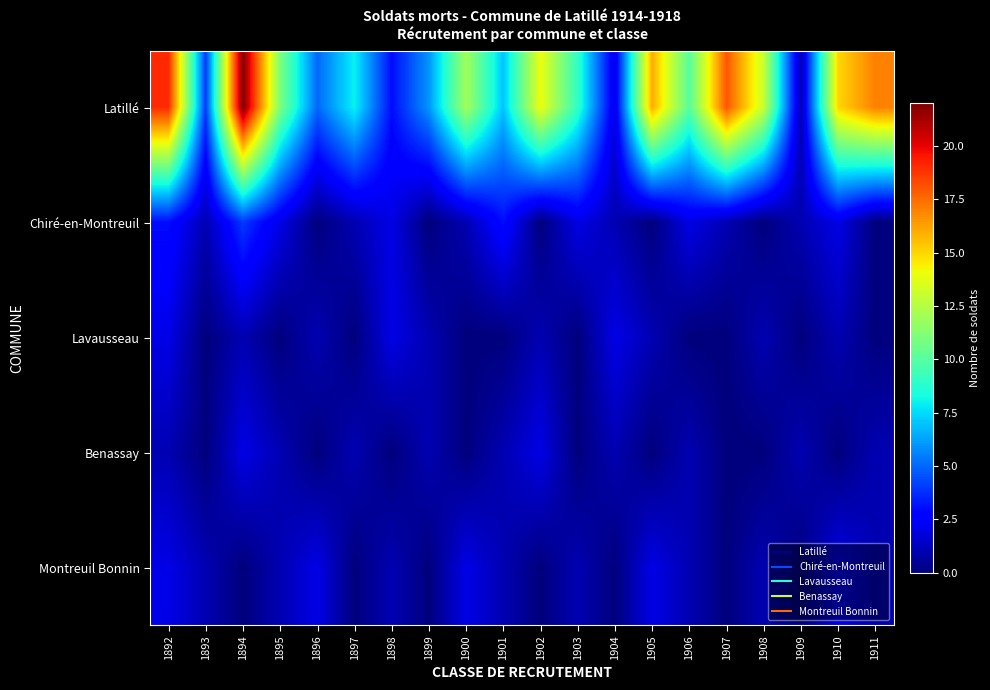

What is the difference between the highest and lowest values at 1893?

4